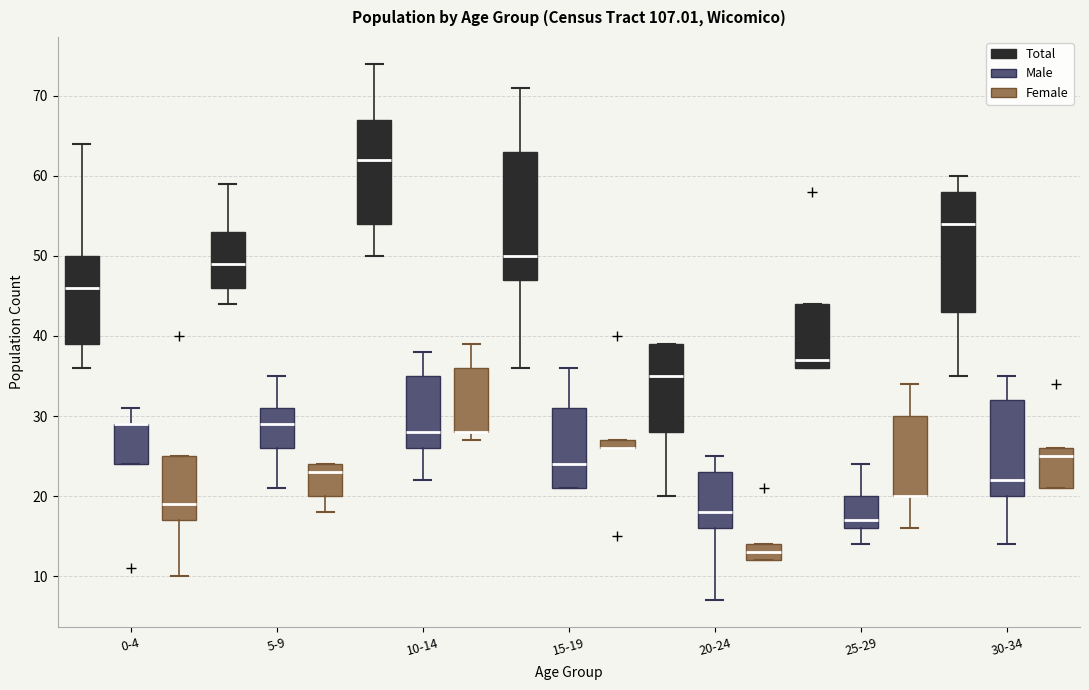

Where is the upper edge of the box for 10-14 (Total) on the y-axis? The values are not printed on the chart, so give them approximately, as read against the axis.

67